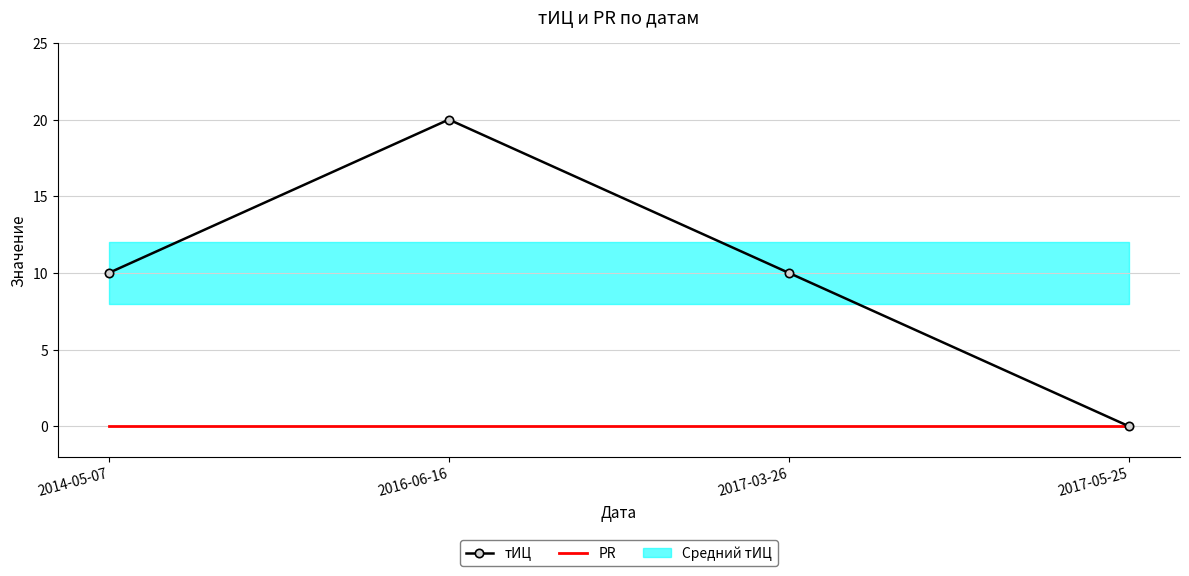

What position from the left is 2017-05-25?

4